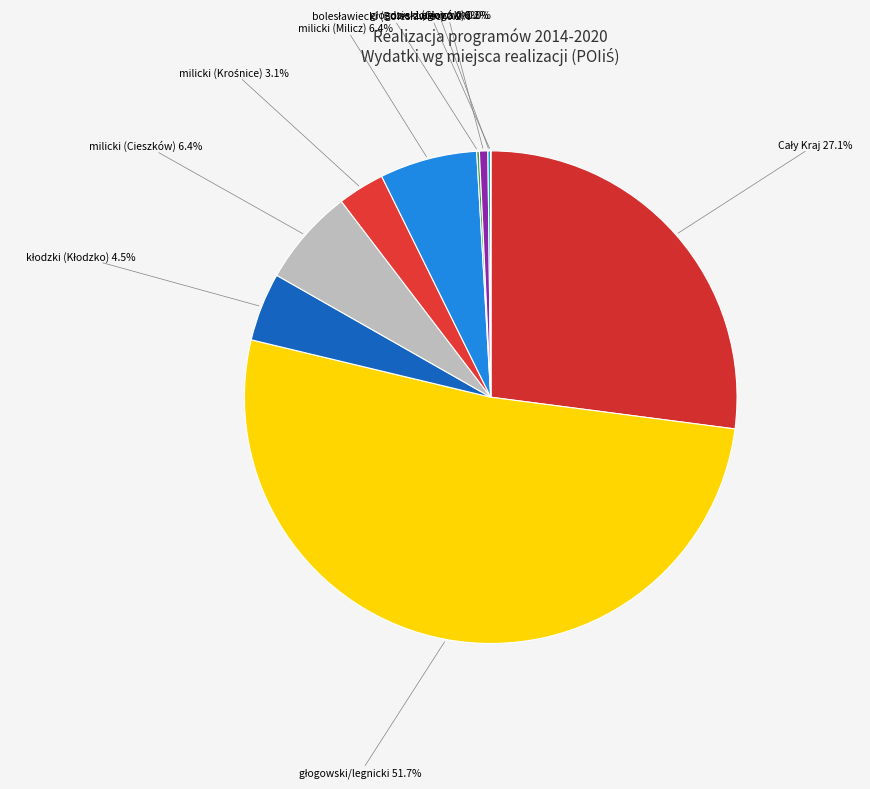

Does milicki (Cieszków) 6.4% account for over 50% of the chart?

No